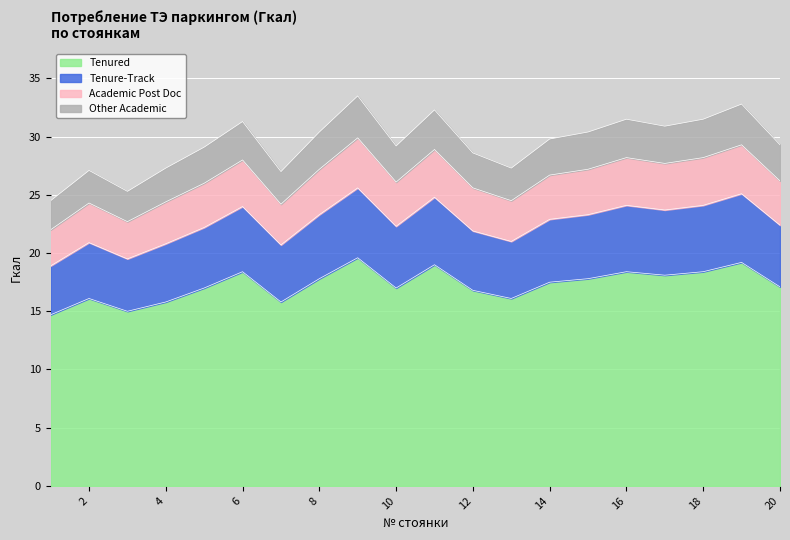

True or false: Academic Post Doc and Tenured intersect in this chart.

False